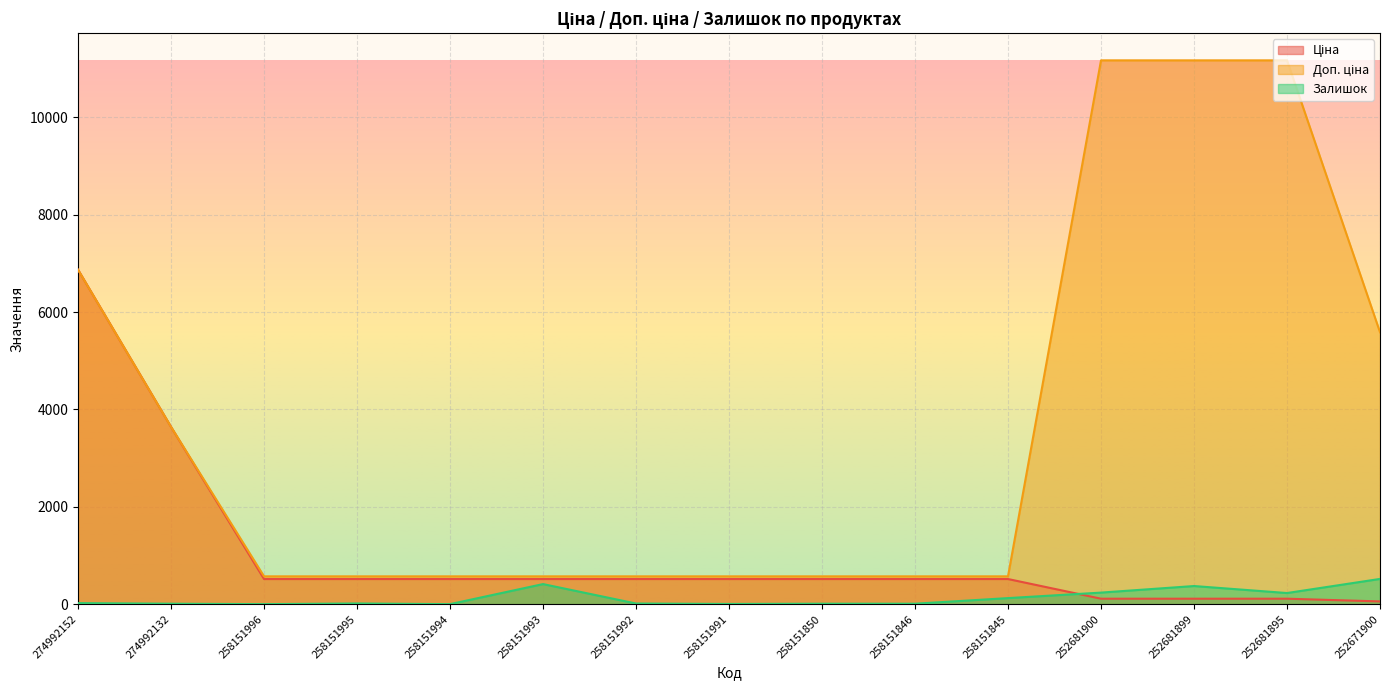

List the labels in order of Ціна value, largest first.

274992152, 274992132, 258151996, 258151995, 258151994, 258151993, 258151992, 258151991, 258151850, 258151846, 258151845, 252681900, 252681899, 252681895, 252671900